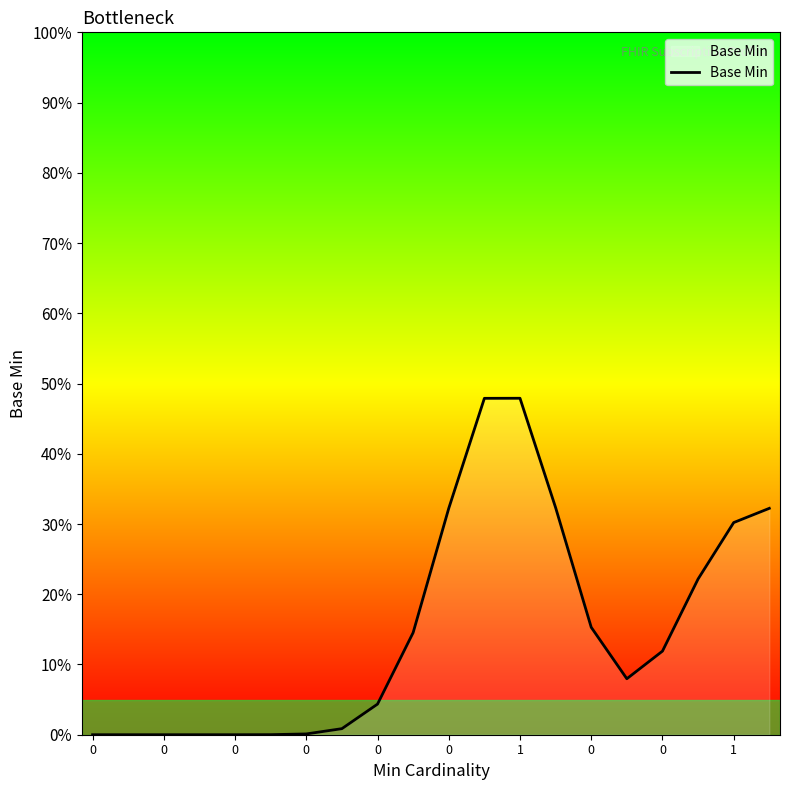

What is the sum of all values?

300.0